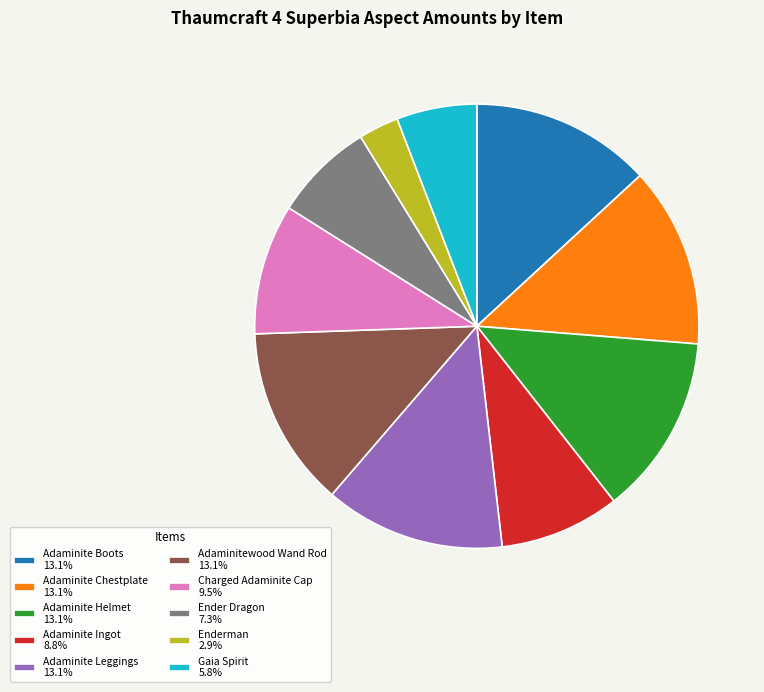

The Gaia Spirit slice represents 6% of the pie. True or false?

True